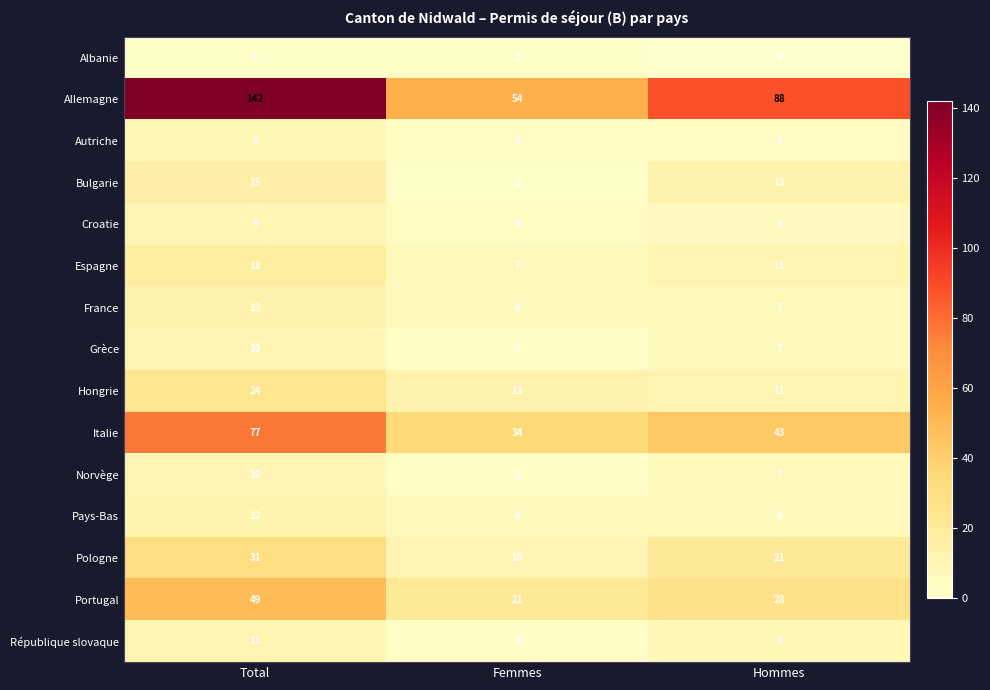

What is the difference between the highest and lowest values at Total?

140